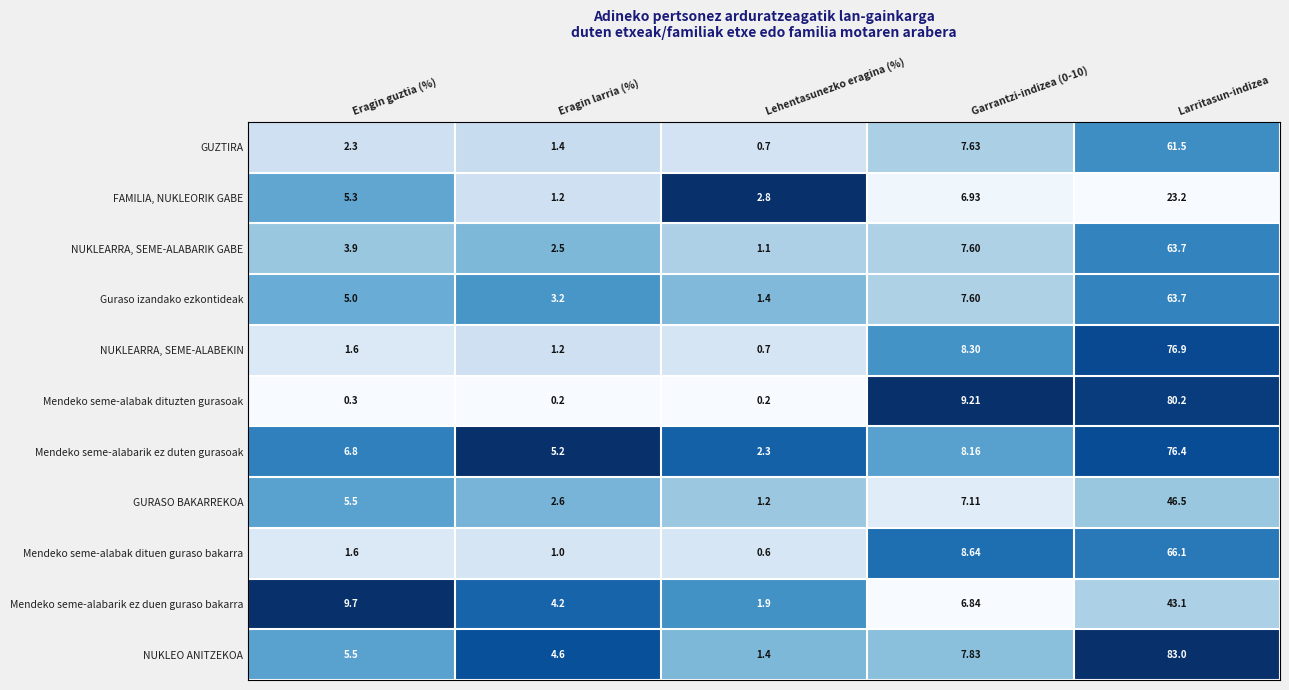

Which series has the largest range (max minus min)?

NUKLEO ANITZEKOA